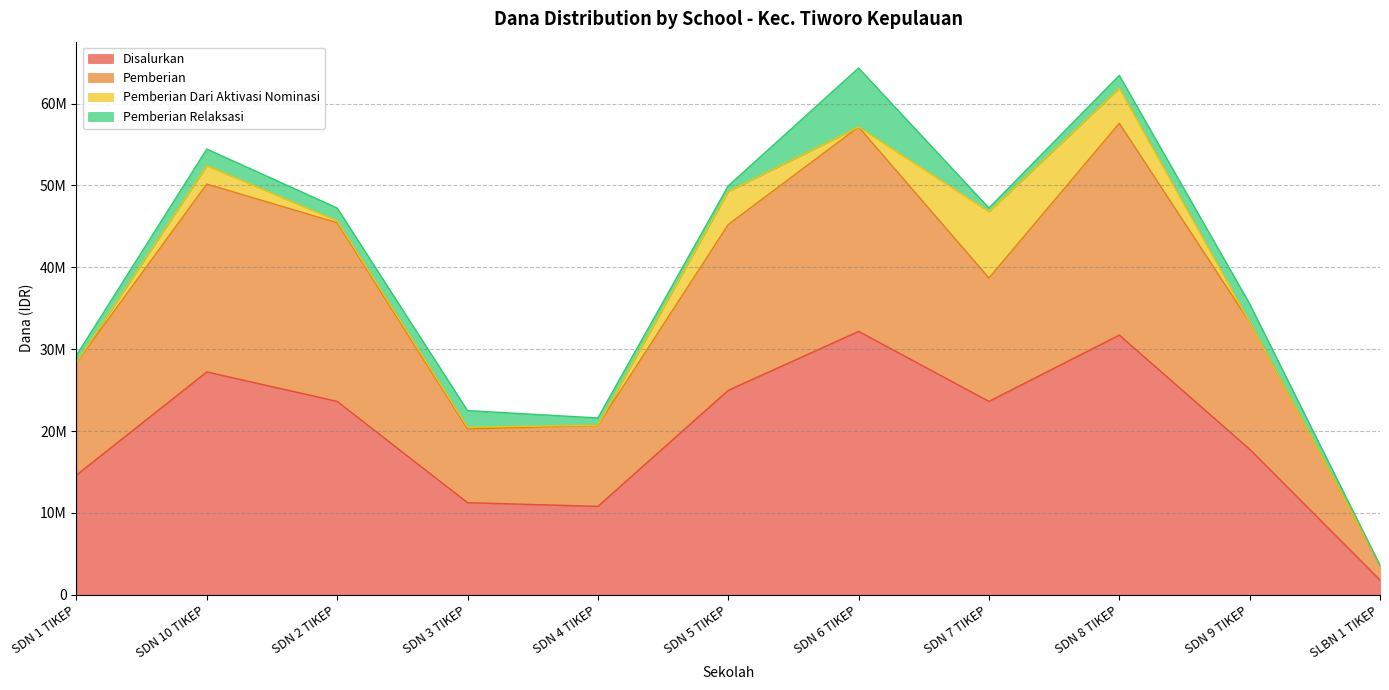

What are all the series names shown in the legend?

Disalurkan, Pemberian, Pemberian Dari Aktivasi Nominasi, Pemberian Relaksasi